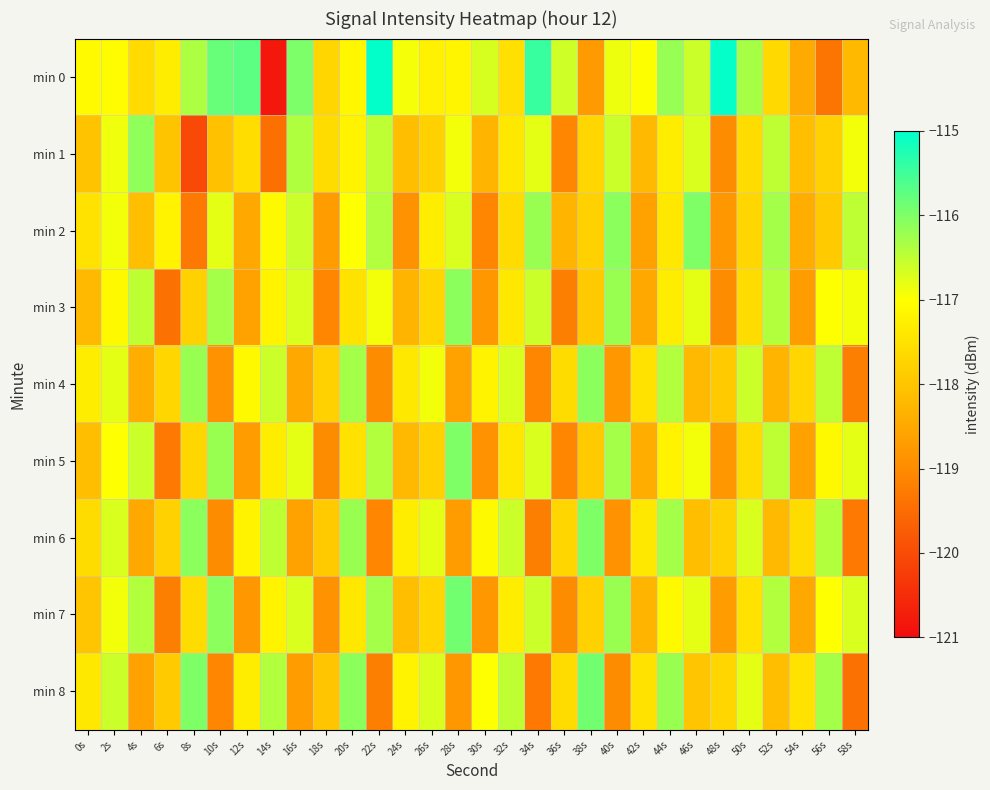

List the series in order of their peak value, highest first.

min 0, min 7, min 8, min 2, min 5, min 6, min 3, min 4, min 1